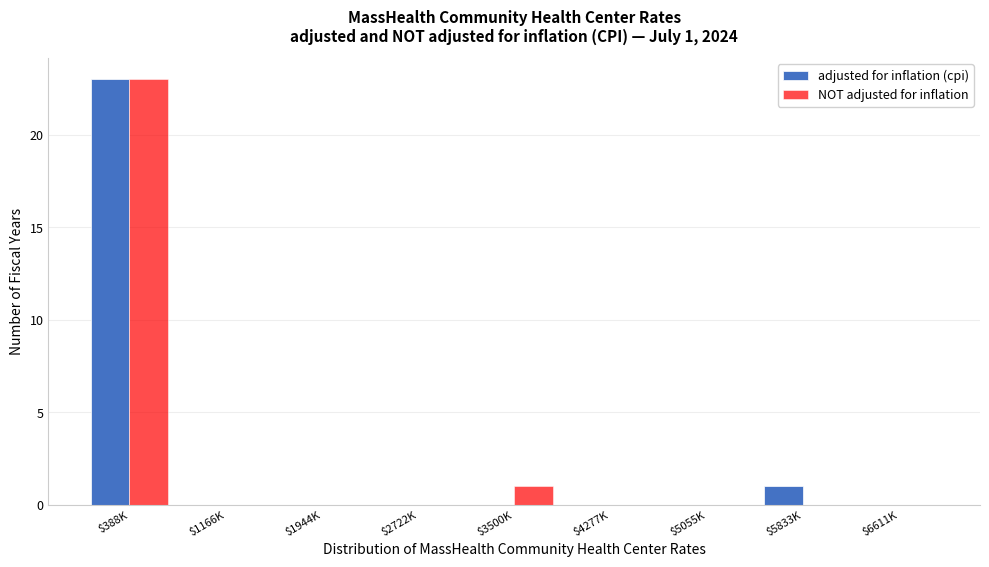

What is the sum of all adjusted for inflation (cpi) values?

24